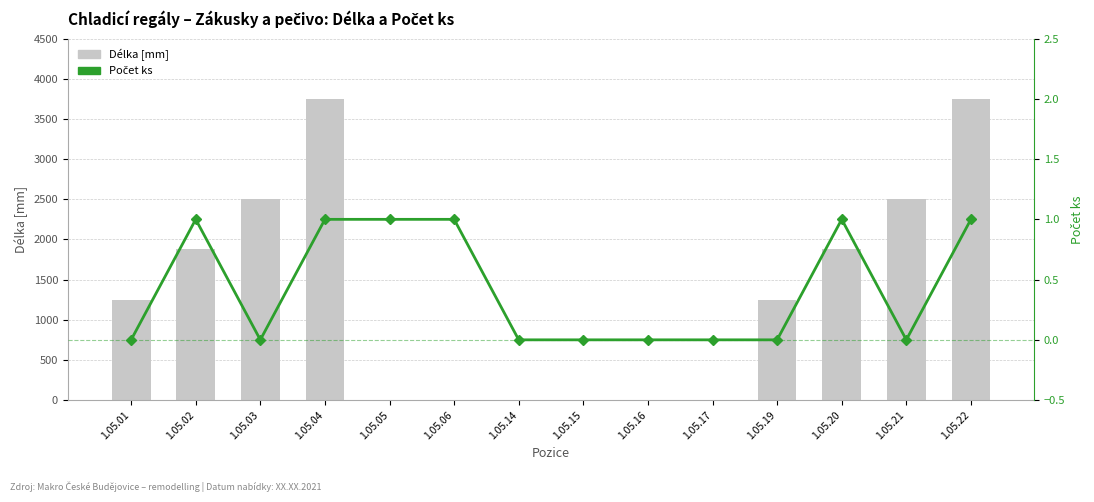

How many Délka [mm] values are between 1 and 2500?

12